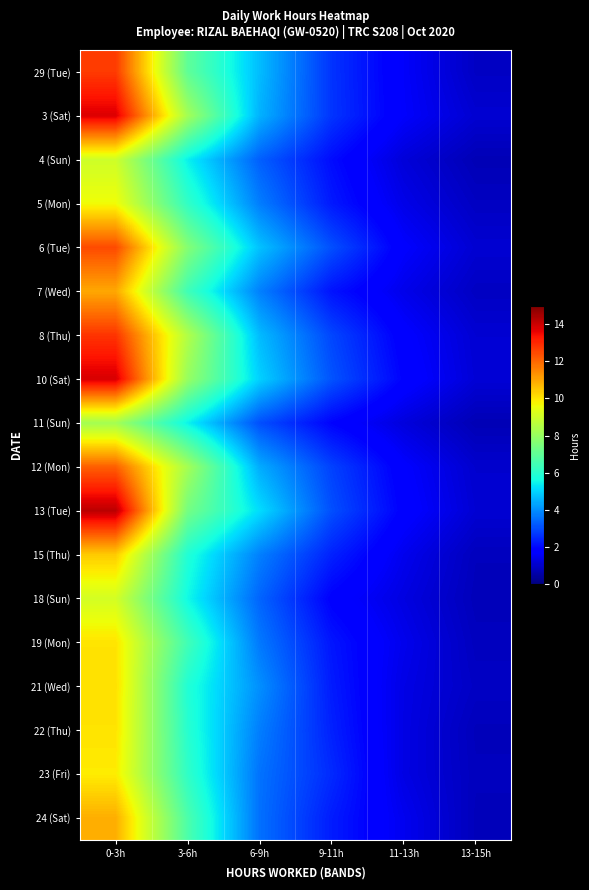

Count the number of categories in the chart.

6